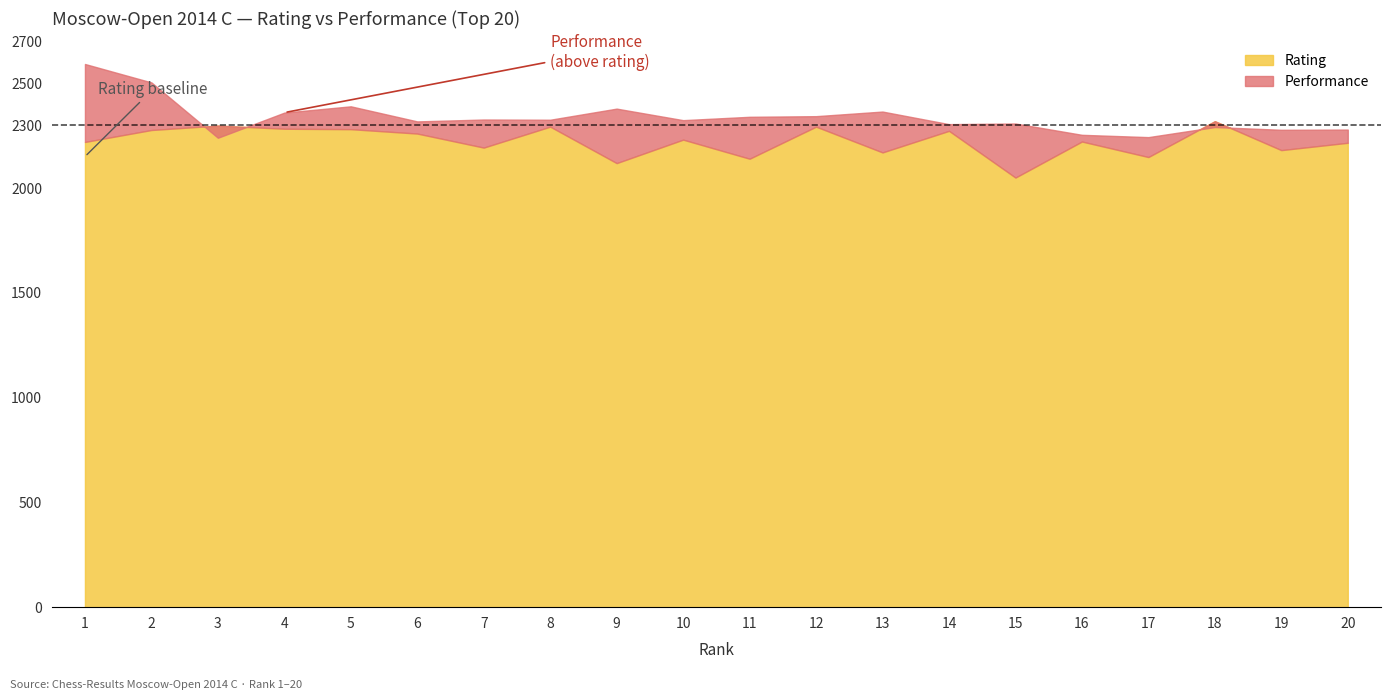

True or false: Performance and Rating cross at least once.

True